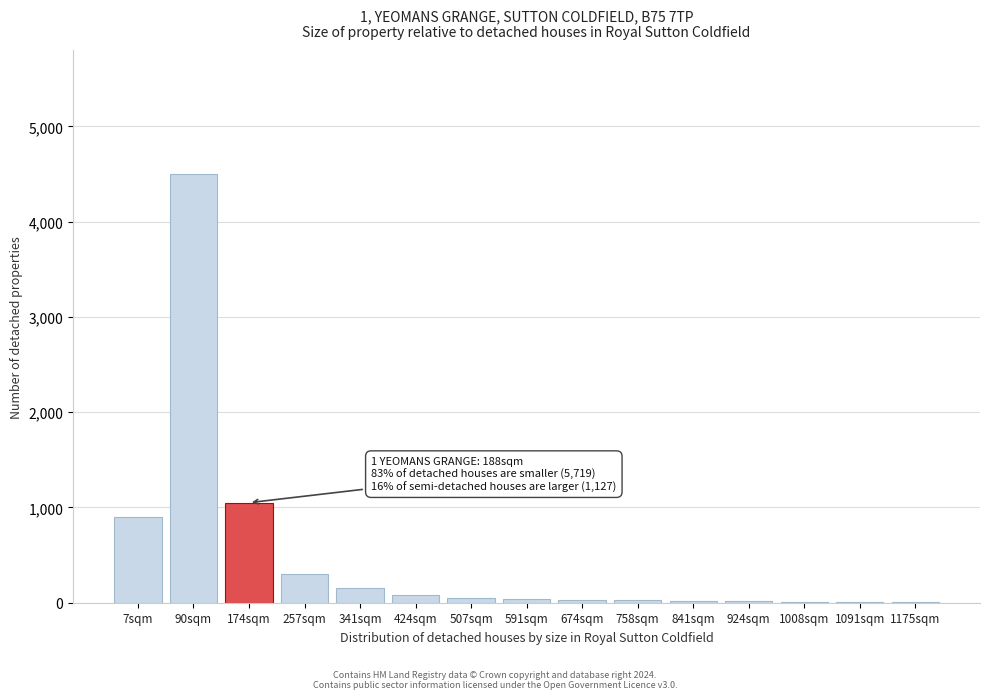

What is the sum of all values?

7183